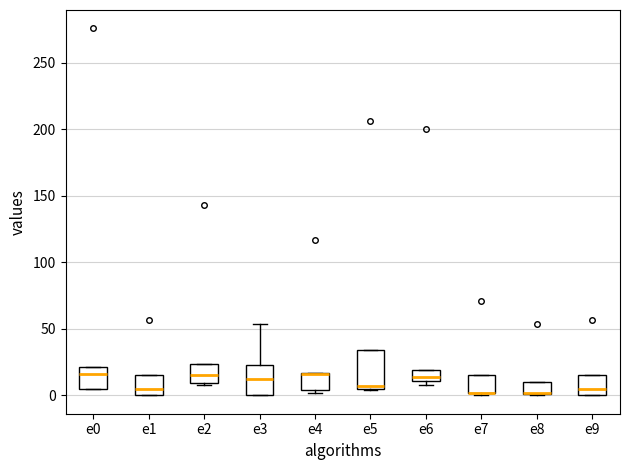

Reading left to right, transcribe this box plot: for each box, give where its median line is, the range the box spans, and where its two whiskers end, as read against the y-axis. The values are not printed on the chart, so give them approximately, as read against the axis.

e0: median 15, box 5 to 20, whiskers 5 to 20
e1: median 5, box 0 to 15, whiskers 0 to 15
e2: median 15, box 10 to 25, whiskers 10 to 25
e3: median 10, box 0 to 25, whiskers 0 to 55
e4: median 15 (drawn on the box's upper edge), box 5 to 15, whiskers 0 to 15
e5: median 5 (just above the box's lower edge), box 5 to 35, whiskers 5 to 35
e6: median 15, box 10 to 20, whiskers 10 (just below the box's lower edge) to 20
e7: median 0 (drawn on the box's lower edge), box 0 to 15, whiskers 0 (just below the box's lower edge) to 15
e8: median 0 (drawn on the box's lower edge), box 0 to 10, whiskers 0 to 10
e9: median 5, box 0 to 15, whiskers 0 to 15